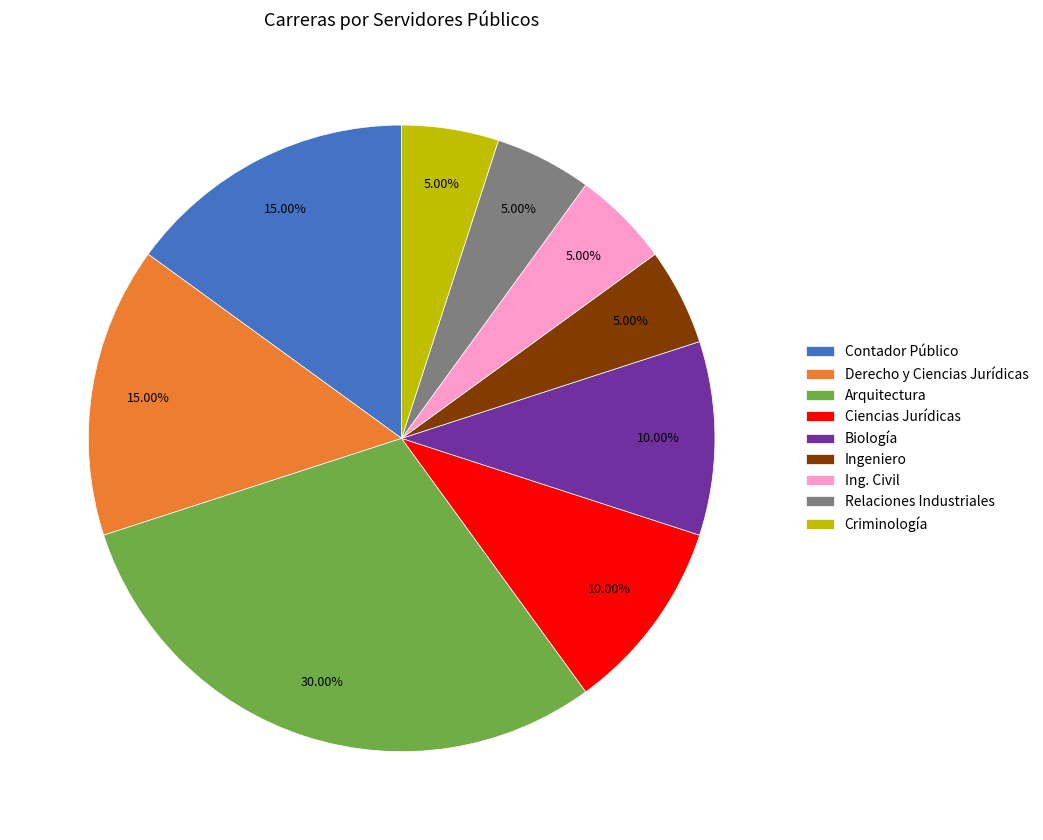

What percentage is NOT represented by Relaciones Industriales?

95.0%